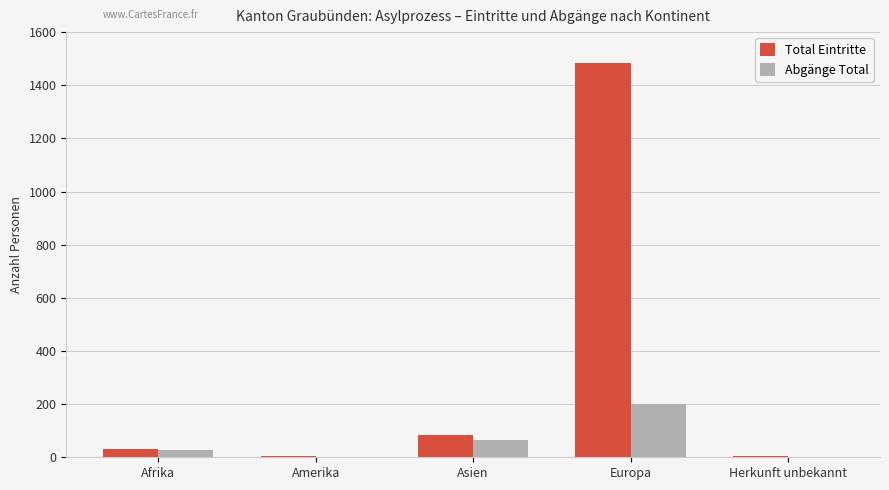

Which series changed the most between Afrika and Europa?

Total Eintritte